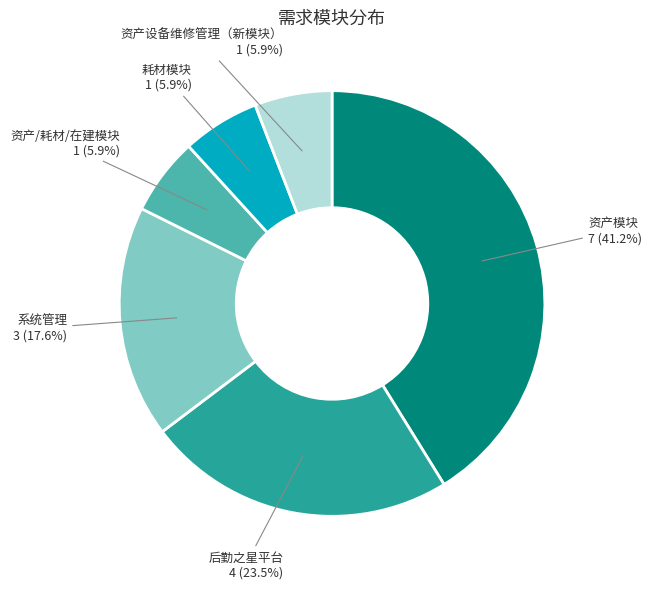

Approximately how many times larger is the value at 系统管理 compared to 资产模块?

0.4